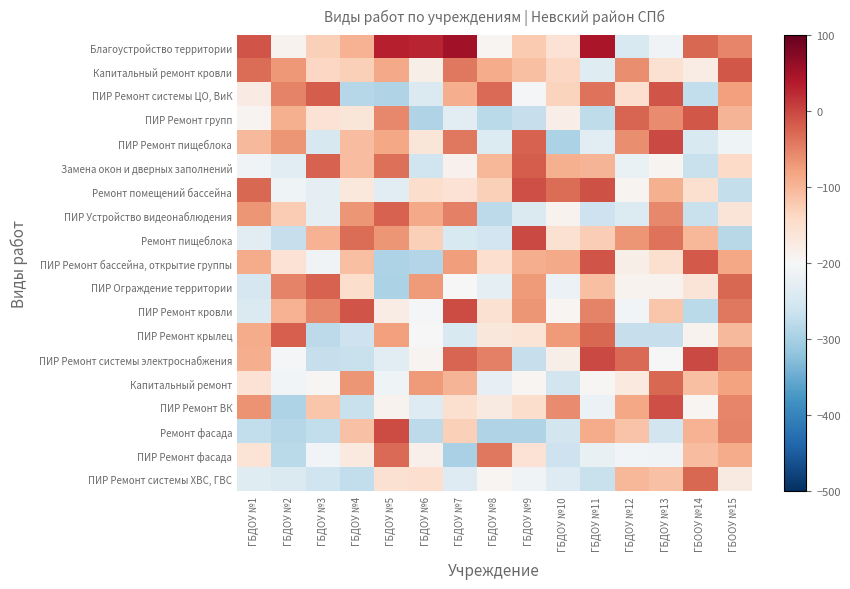

What is the total value across all series at ГБДОУ №3?

-3158.9